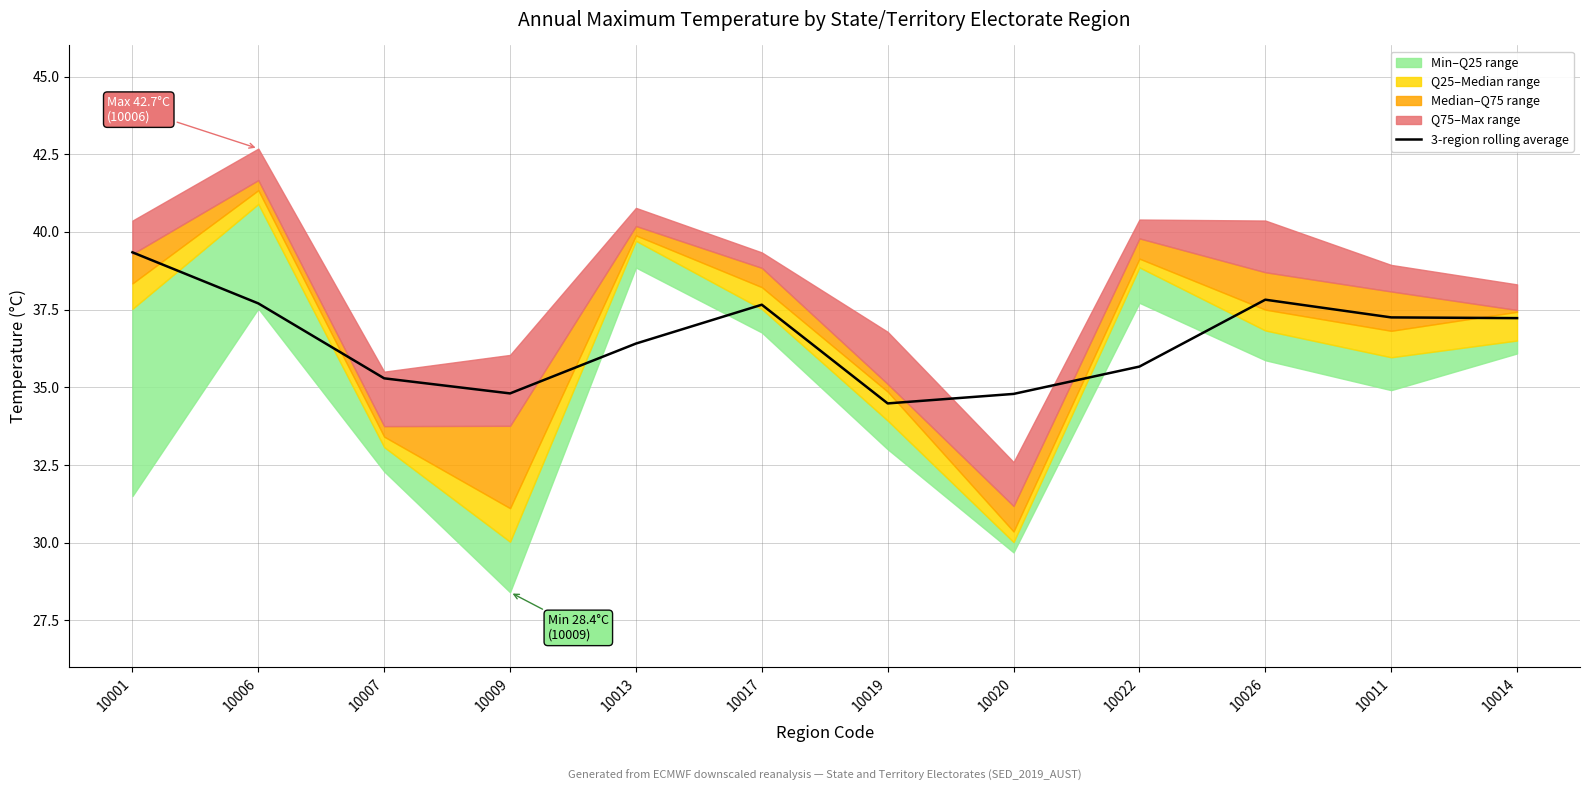

What is the maximum value for 3-region rolling average?

39.3